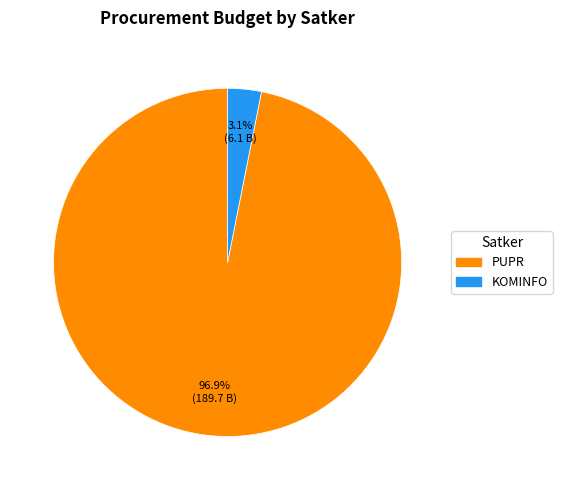

How many segments does this pie chart have?

2